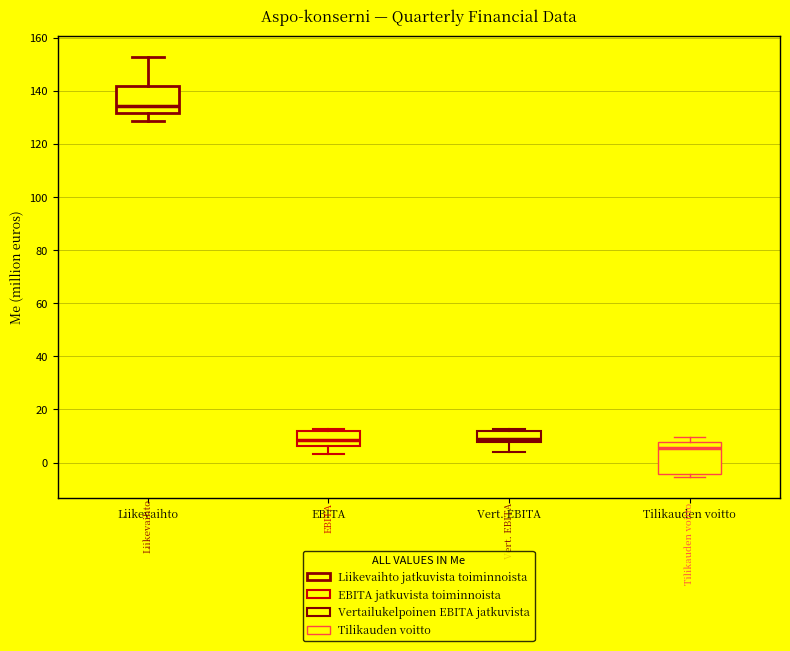

Reading left to right, transcribe this box plot: for each box, give where its median line is, the range the box spans, and where its two whiskers end, as read against the y-axis. The values are not printed on the chart, so give them approximately, as read against the axis.

Liikevaihto: median 134, box 132 to 142, whiskers 128 to 152
EBITA: median 8, box 6 to 12, whiskers 4 to 12
Vert. EBITA: median 8 (just above the box's lower edge), box 8 to 12, whiskers 4 to 12 (just above the box's upper edge)
Tilikauden voitto: median 6, box -4 to 8, whiskers -6 to 10